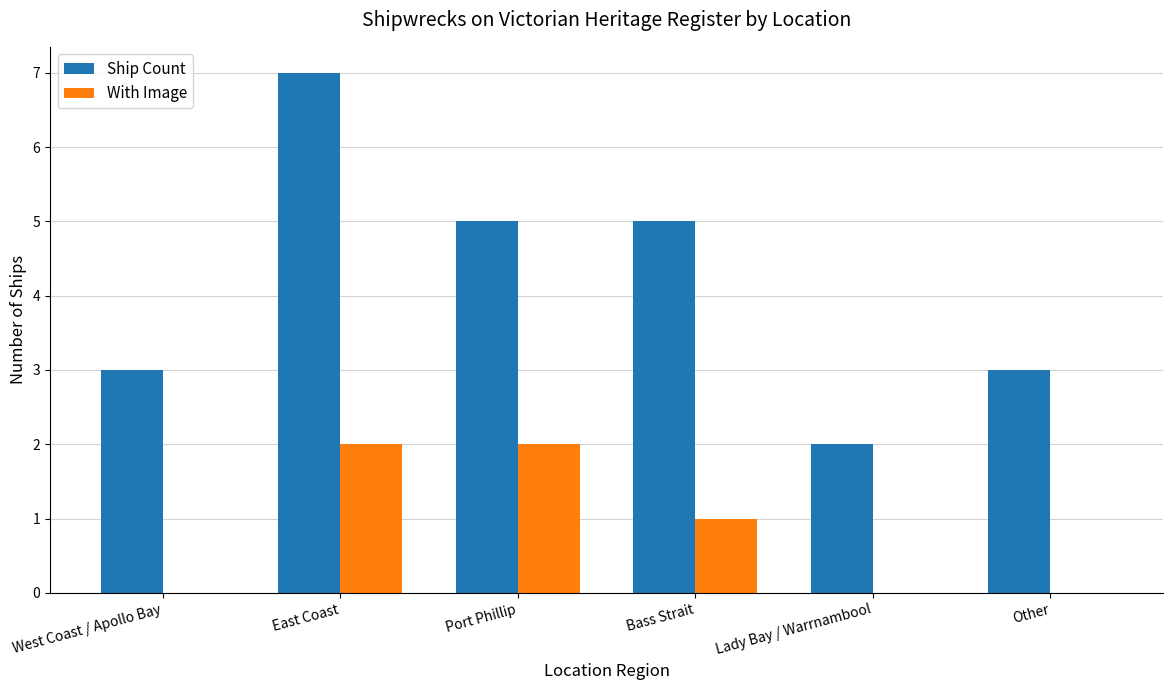

What is the greatest value displayed?

7